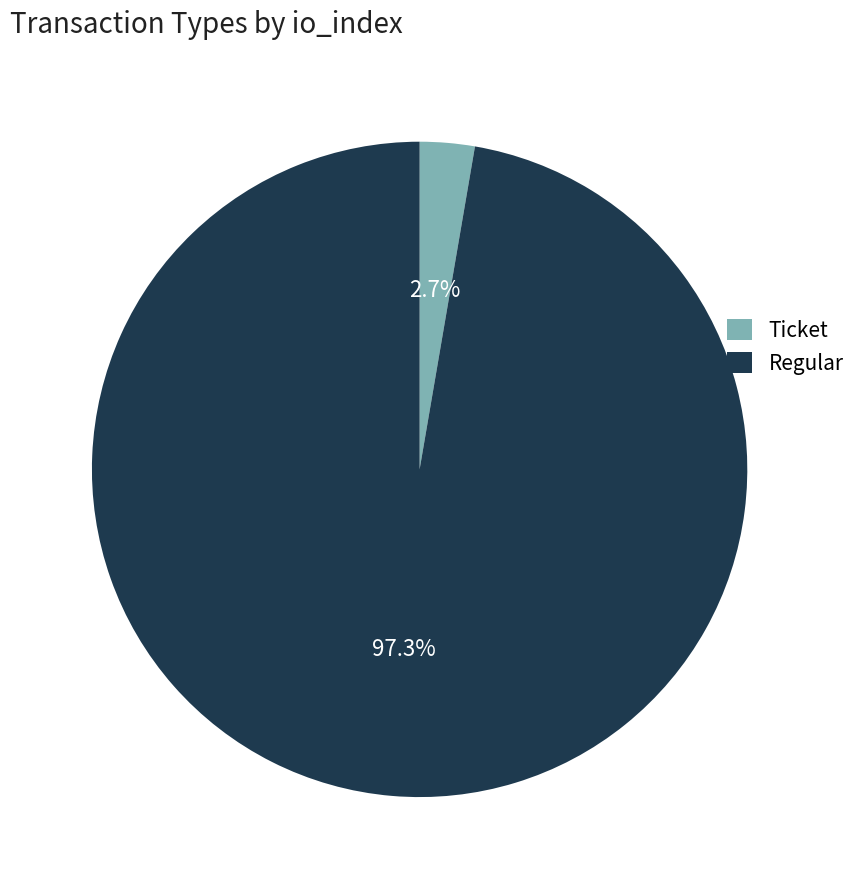

Which slice is the smallest?

Ticket